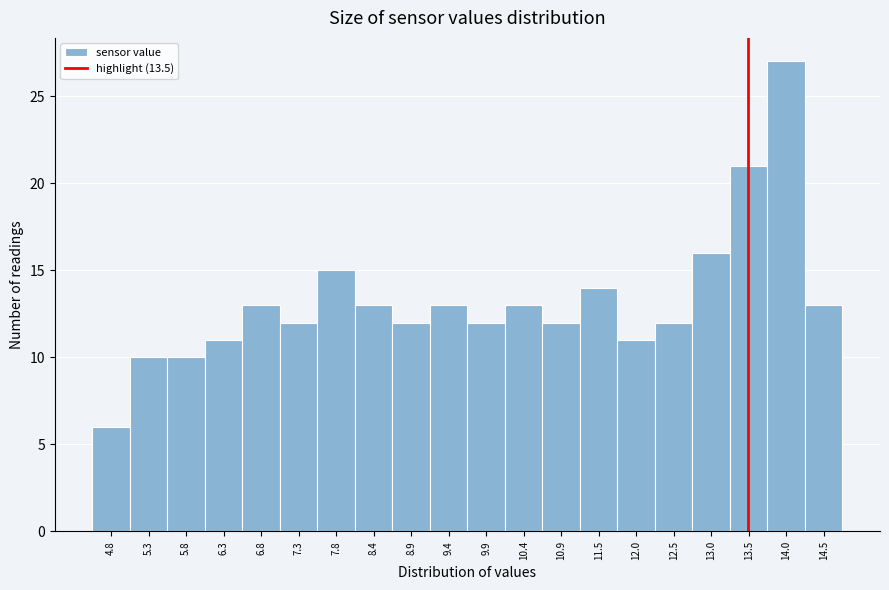

Reading left to right, transcribe this chart: for each bar, give the range it covers on the x-axis and its height. Neither the bar edges nor the heights are printed on the chart, so give them approximately, as read against the axes.

4.5 to 5.0: 6
5.0 to 5.5: 10
5.5 to 6.0: 10
6.0 to 6.6: 11
6.6 to 7.1: 13
7.1 to 7.6: 12
7.6 to 8.1: 15
8.1 to 8.6: 13
8.6 to 9.1: 12
9.1 to 9.7: 13
9.7 to 10.2: 12
10.2 to 10.7: 13
10.7 to 11.2: 12
11.2 to 11.7: 14
11.7 to 12.2: 11
12.2 to 12.7: 12
12.7 to 13.3: 16
13.3 to 13.8: 21
13.8 to 14.3: 27
14.3 to 14.8: 13